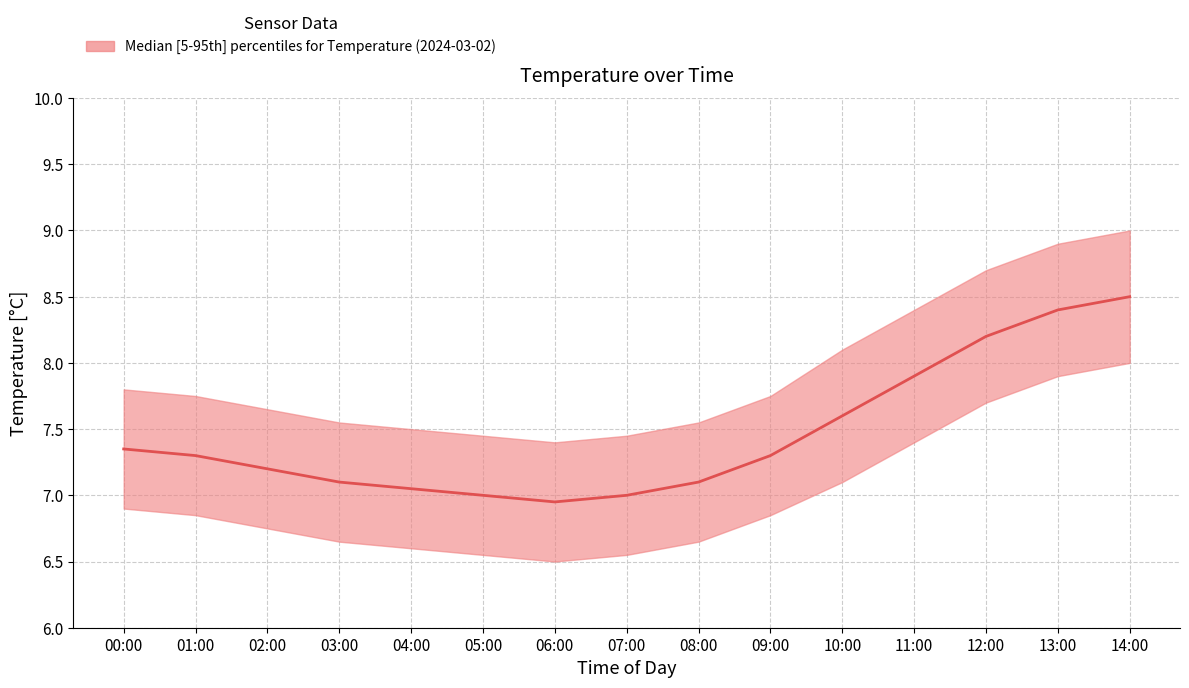

Where does the temperature_median series first go above 7?

00:00